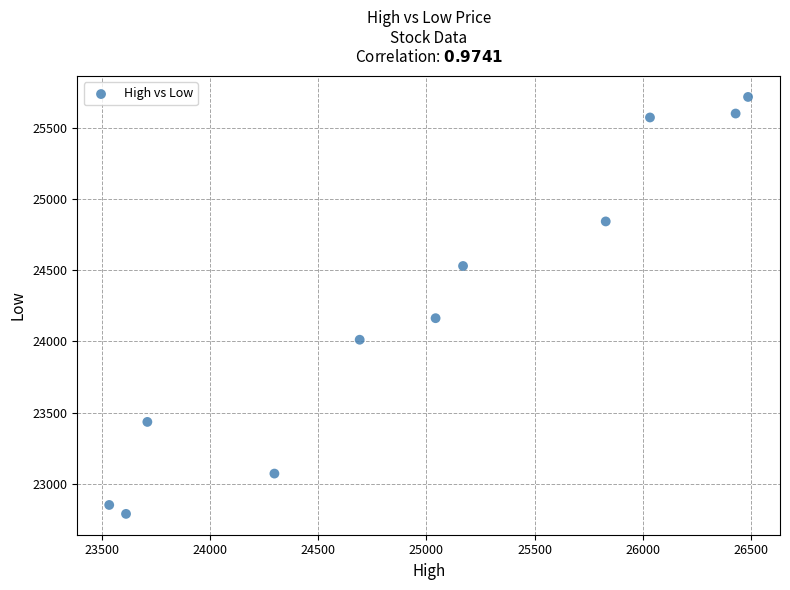

What Y value in the scatter plot is closest to 24252?

24162.8